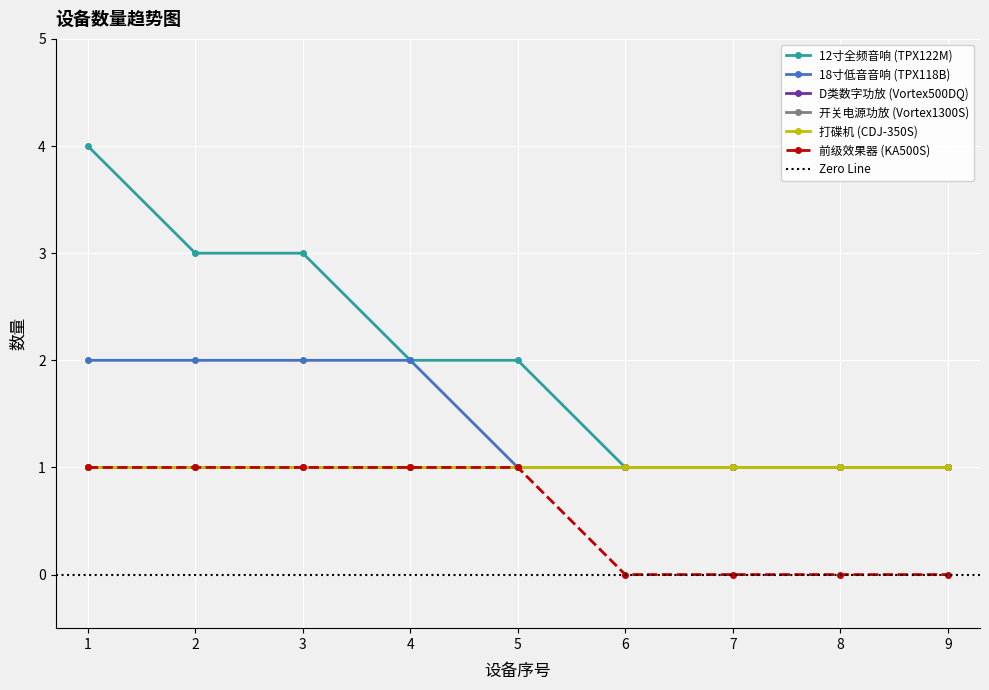

True or false: 12寸全频音响 (TPX122M) and 18寸低音音响 (TPX118B) cross at least once.

False